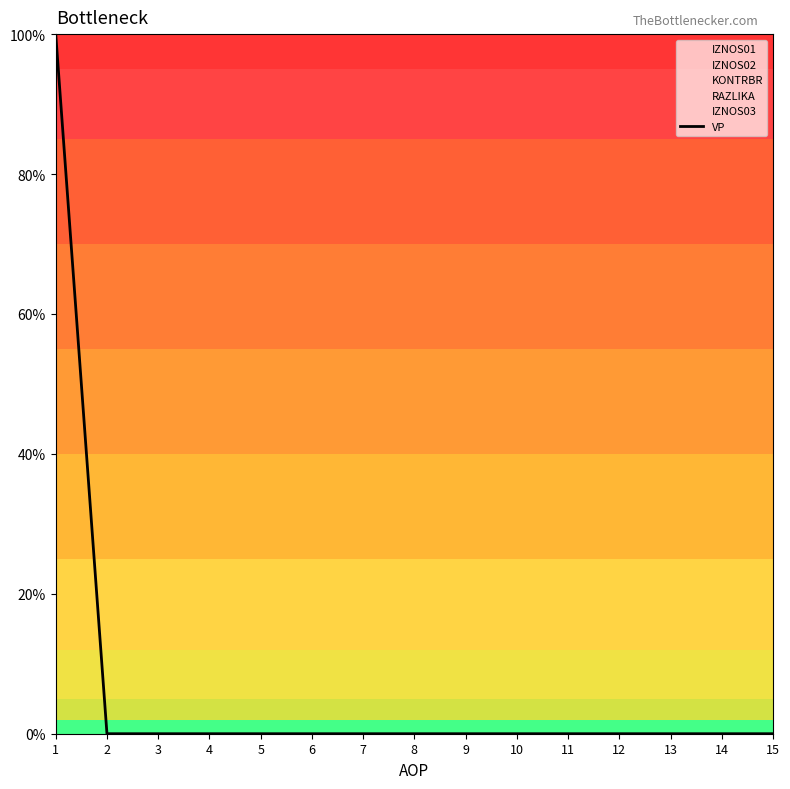

Reading left to right, transcribe all the data shown in this chart.

100	0	0	0	0	0	0	0	0	0	0	0	0	0	0